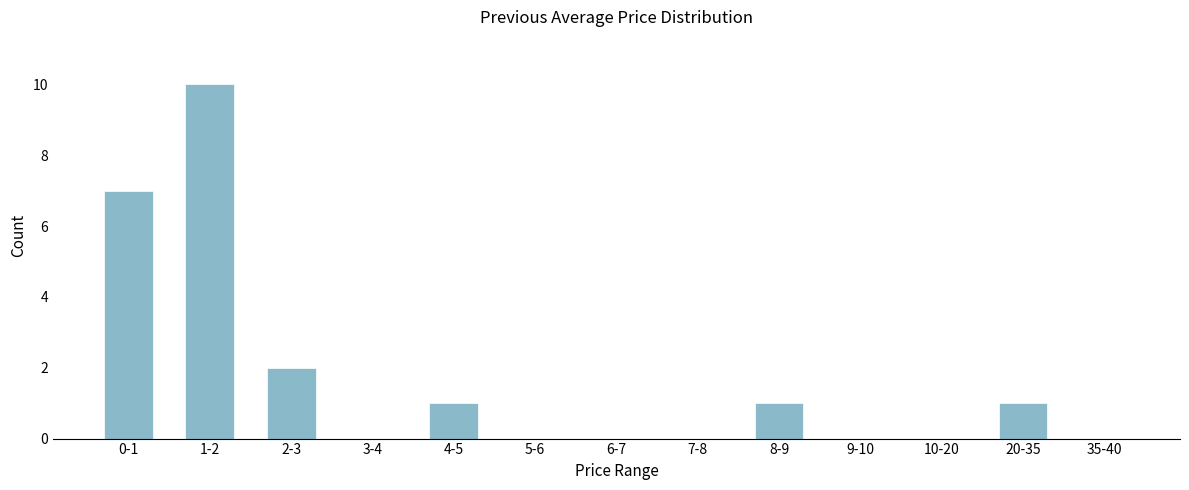

Reading left to right, what are all the values shown in this chart?

0-1=7	1-2=10	2-3=2	3-4=0	4-5=1	5-6=0	6-7=0	7-8=0	8-9=1	9-10=0	10-20=0	20-35=1	35-40=0